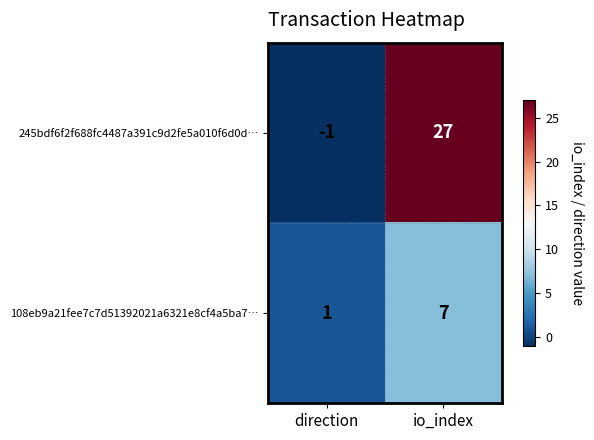

List the series in order of their overall mean, highest first.

245bdf6f2f688fc4487a391c9d2fe5a010f6d0d…, 108eb9a21fee7c7d51392021a6321e8cf4a5ba7…